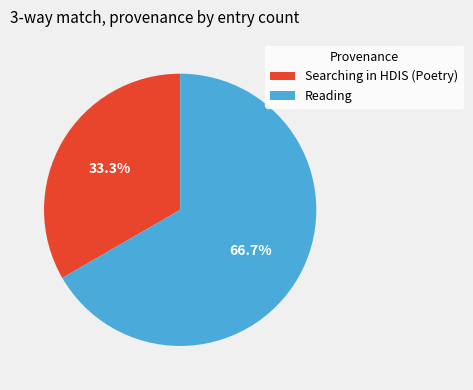

Which category has the biggest portion of the pie?

Reading